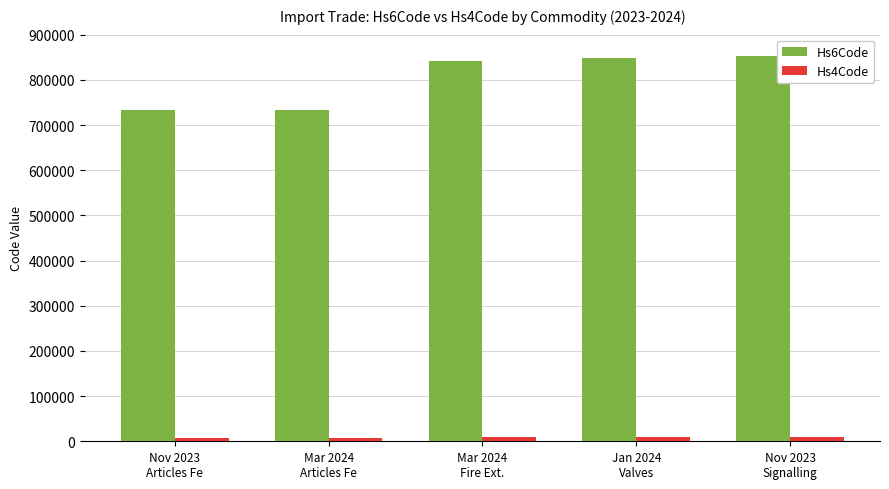

What position from the right is Mar 2024
Articles Fe?

4